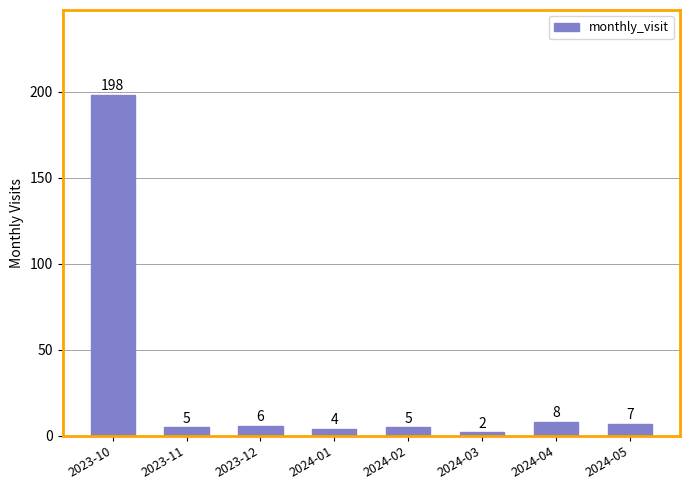

Count the number of categories in the chart.

8